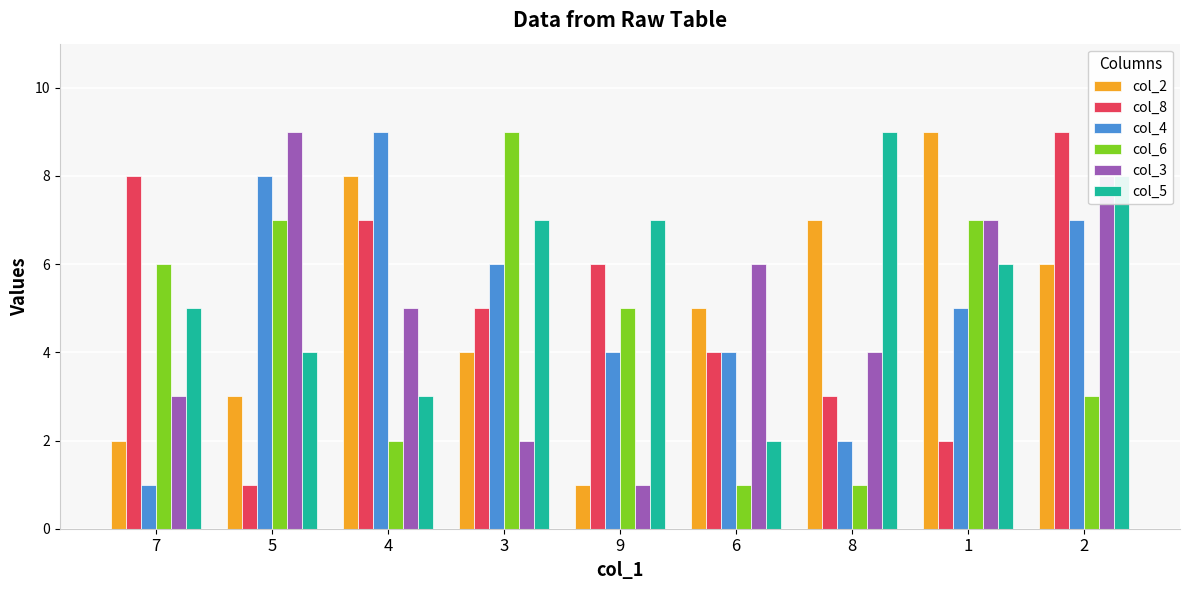

How many groups of bars are there?

9